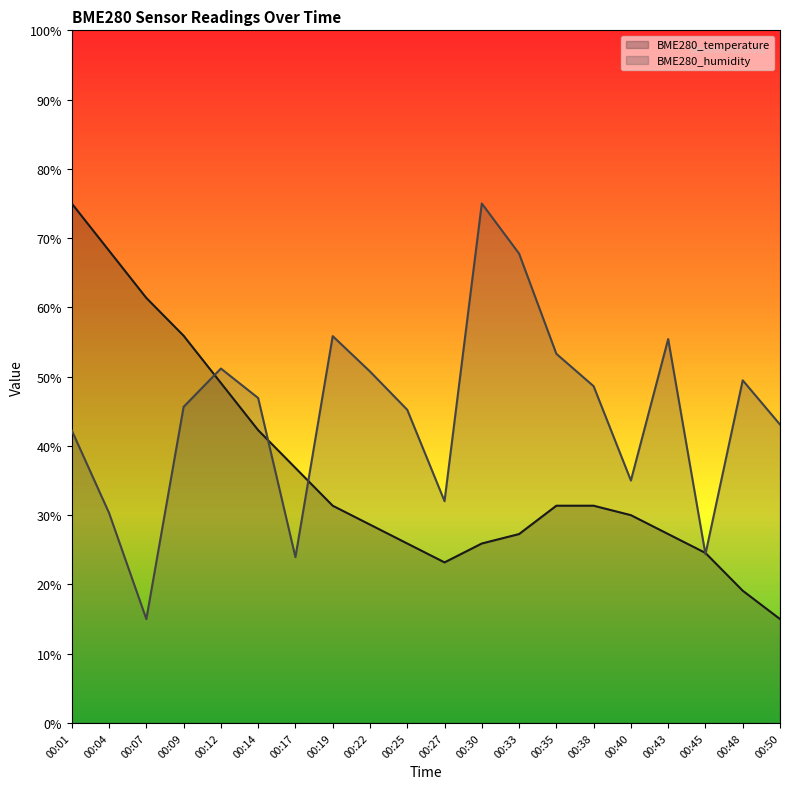

What are all the series names shown in the legend?

BME280_temperature, BME280_humidity